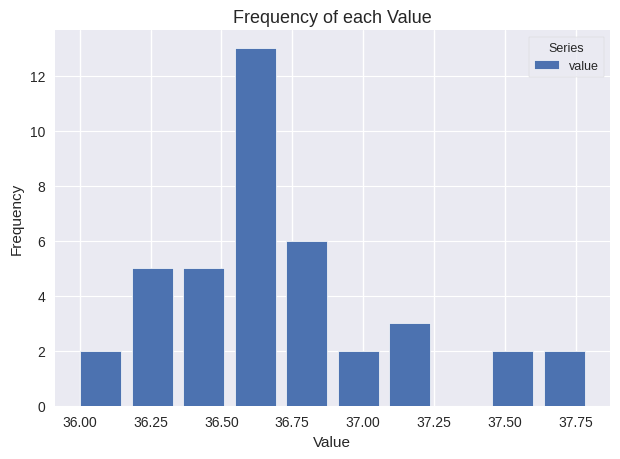

Read against the x-axis, roughly where is the centre of the tallest bar?

36.60